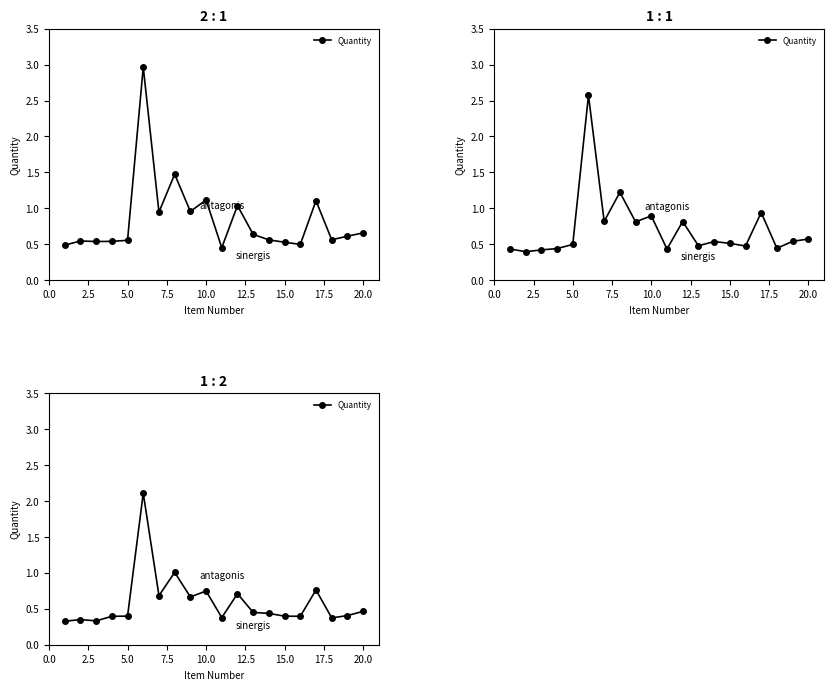

How many interior local valleys (lower than both neighbors) does the data have?

6